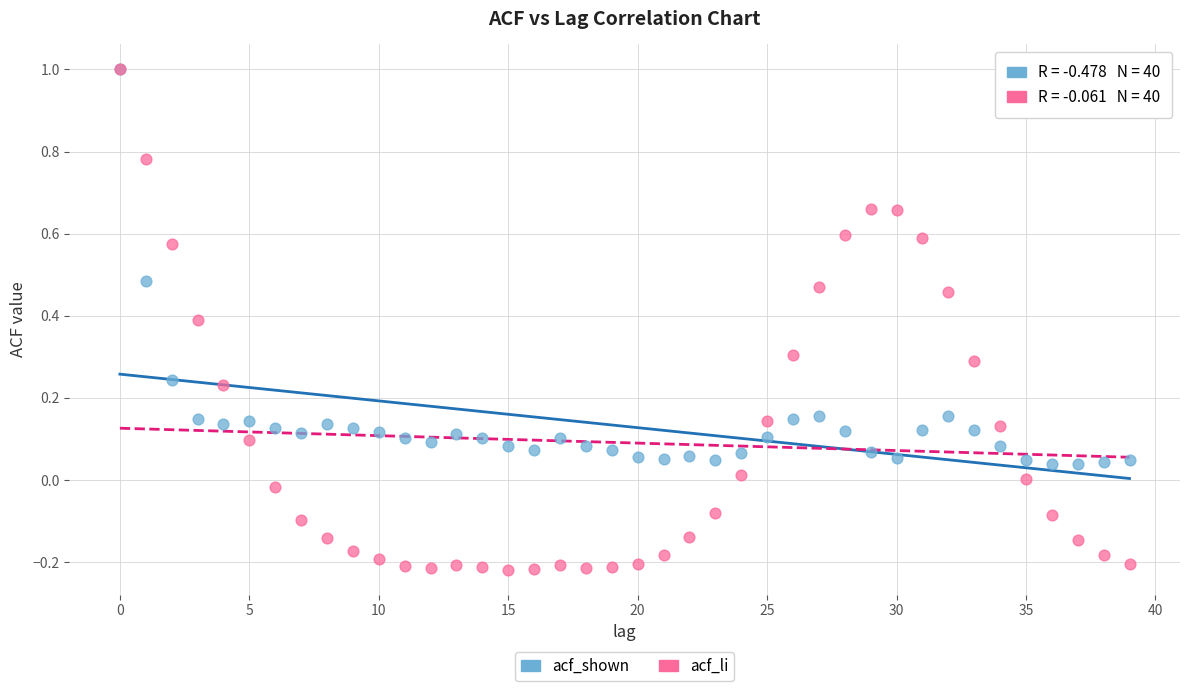

What are all the series names shown in the legend?

acf_shown, acf_li